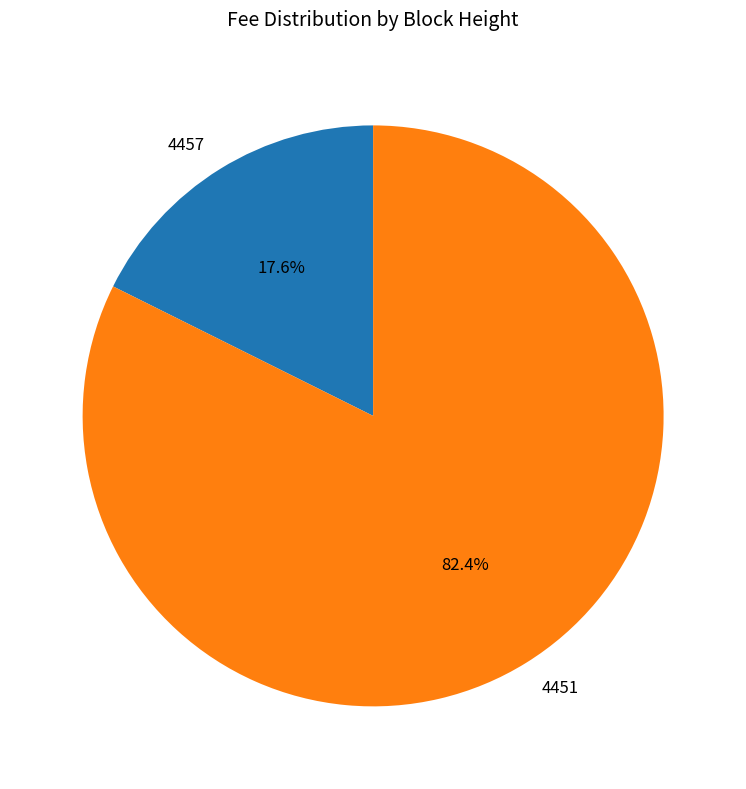

The 4451 slice represents 73% of the pie. True or false?

False